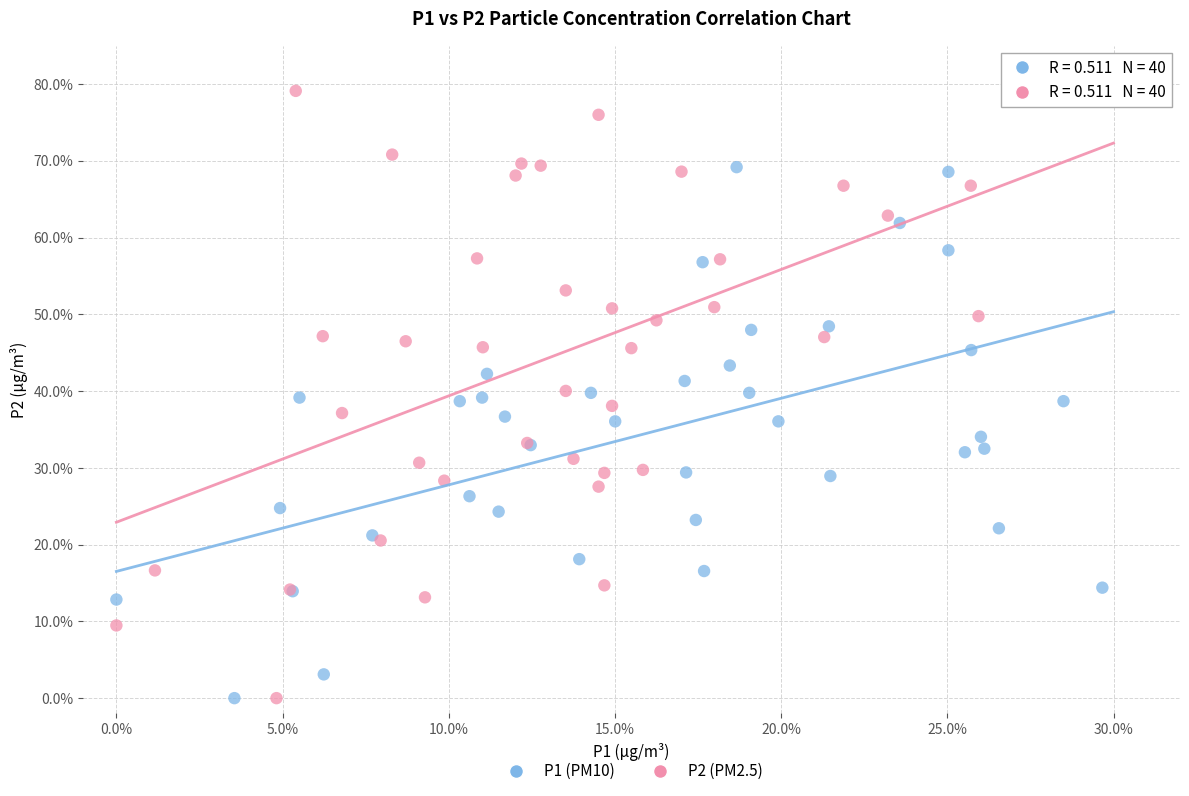

What are all the series names shown in the legend?

P1 (PM10), P2 (PM2.5)